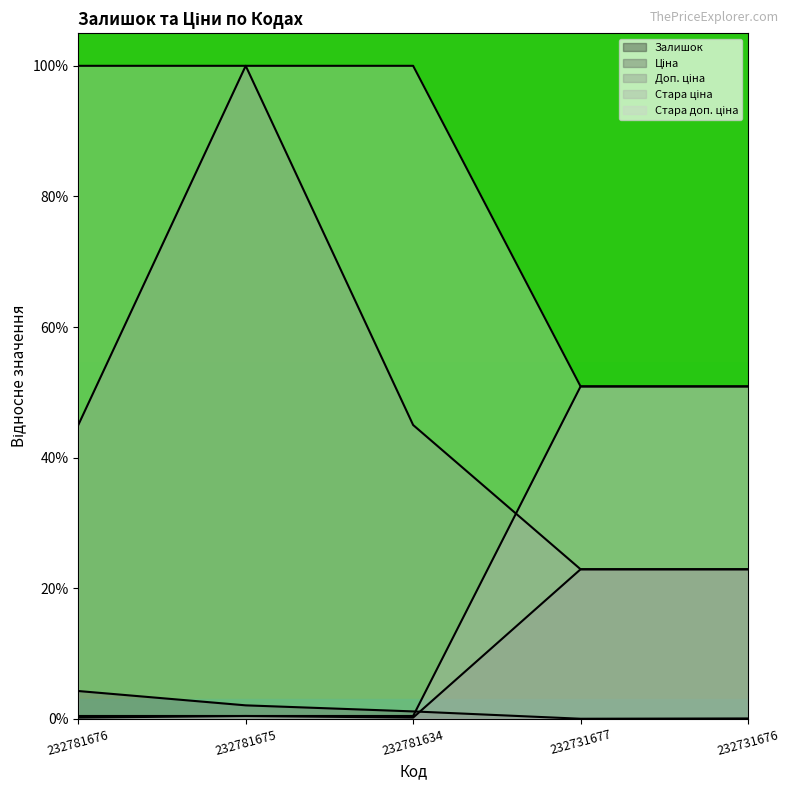

At which label is Стара ціна closest to 75?

232731677